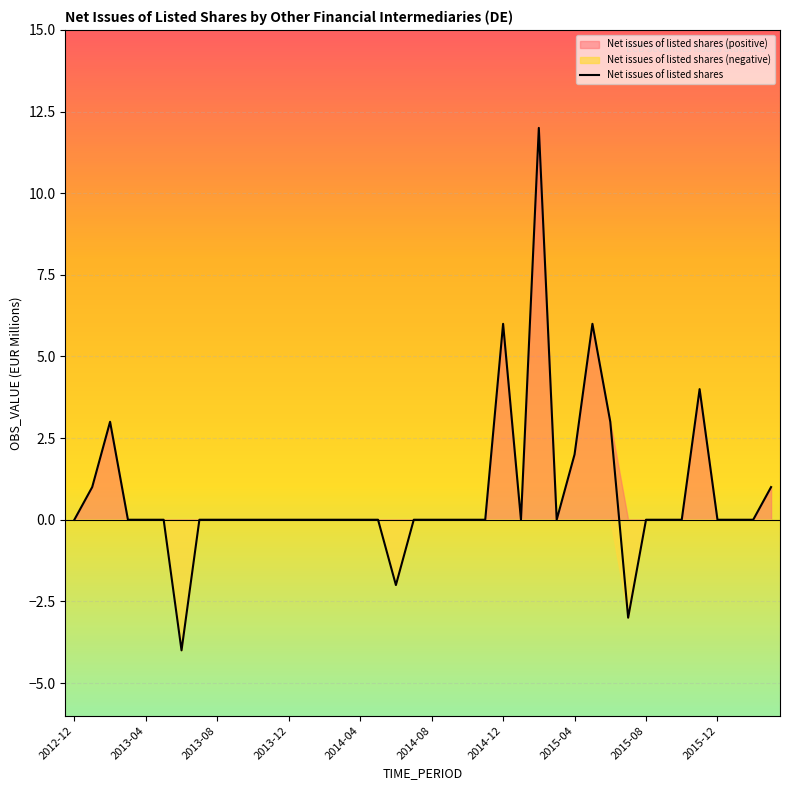

How many distinct data groups are displayed?

1